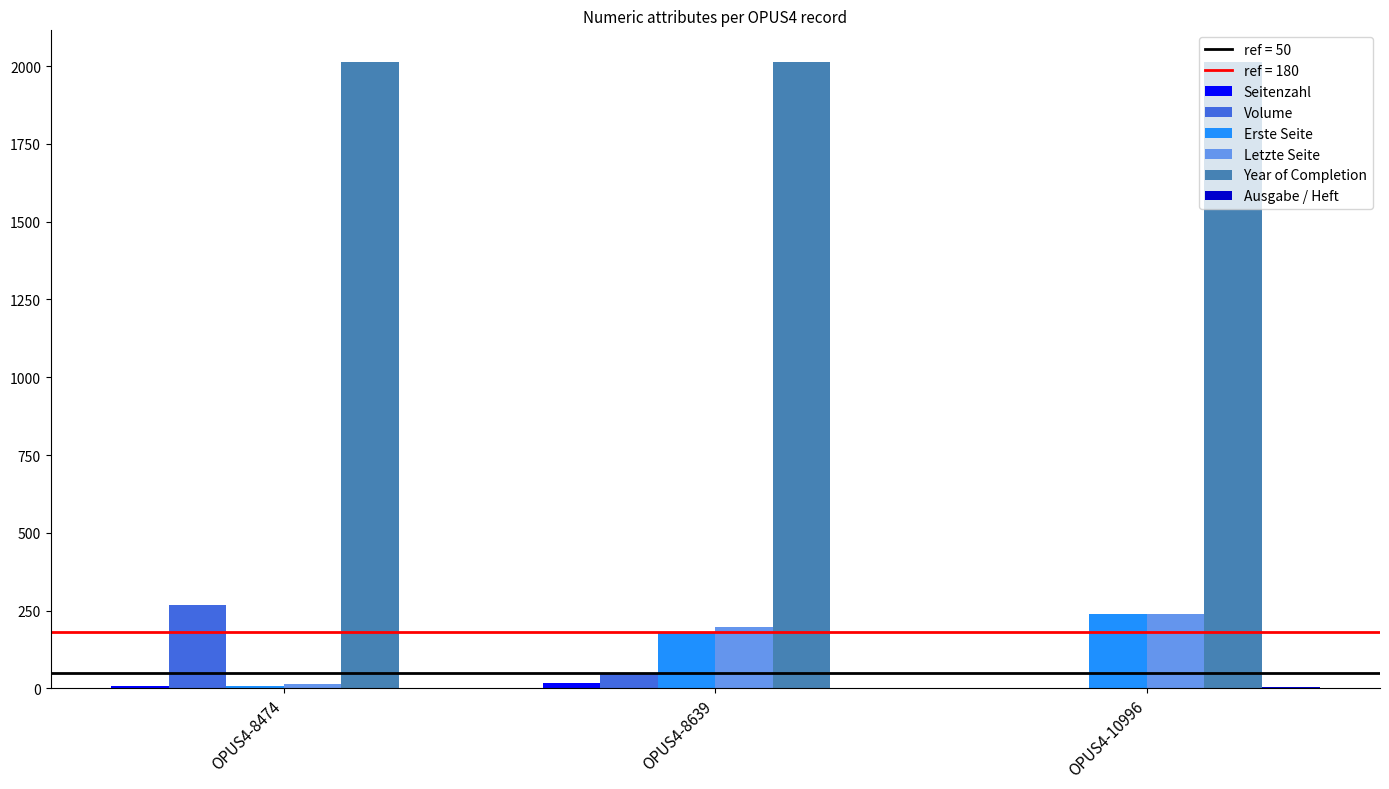

At which label does Erste Seite reach its peak?

OPUS4-10996